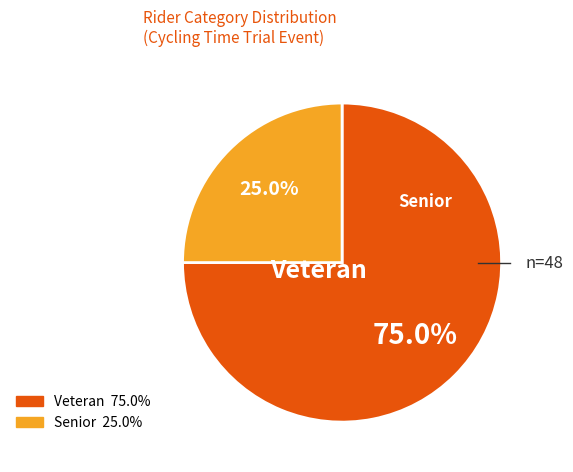

Does Senior represent more than half of the total?

No